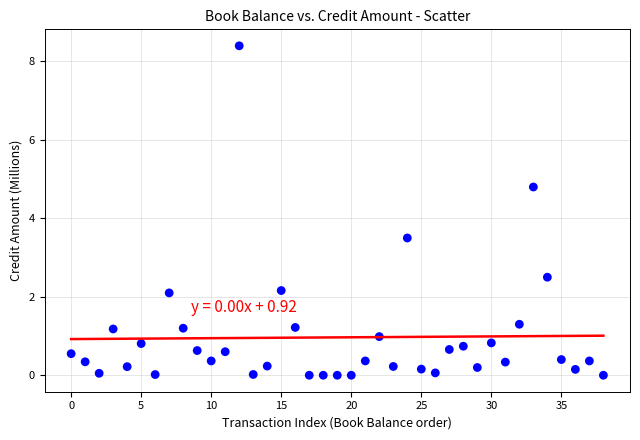

What Y value in the scatter plot is closest to 4?

3.5